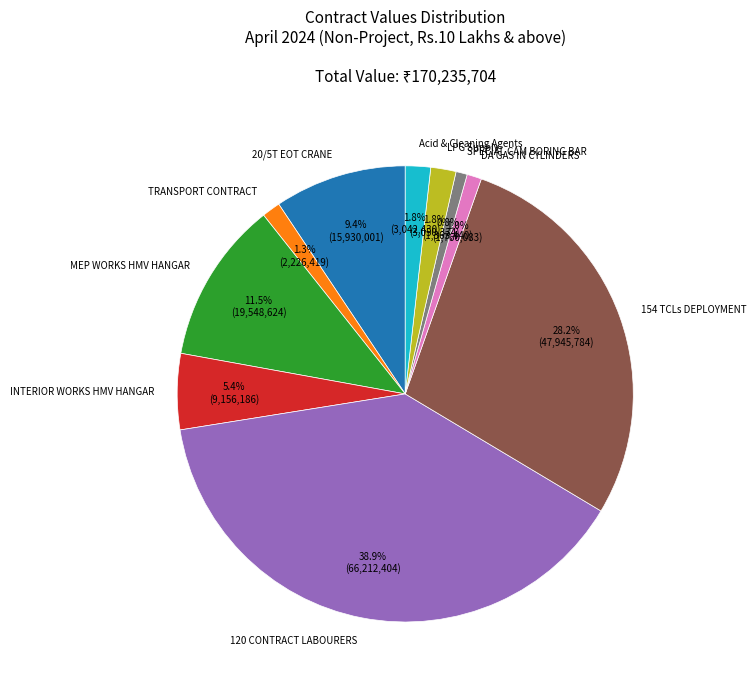

To the nearest percent, what is the combined percentage of LPG Supply and TRANSPORT CONTRACT?

3%